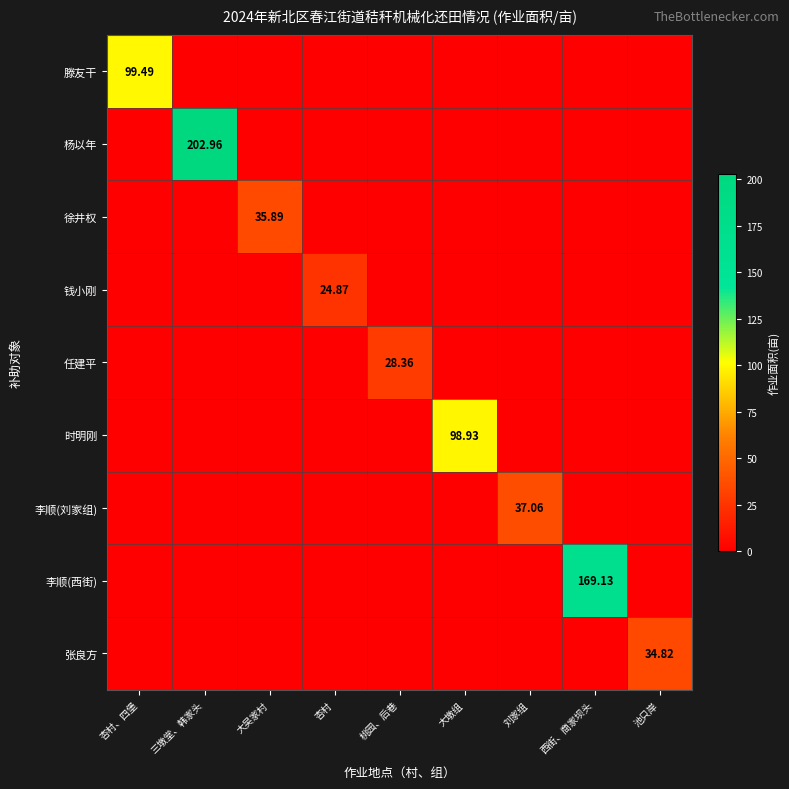

Is the value of 张良方 at 池只岸 greater than the value of 时明刚 at 刘家组?

Yes